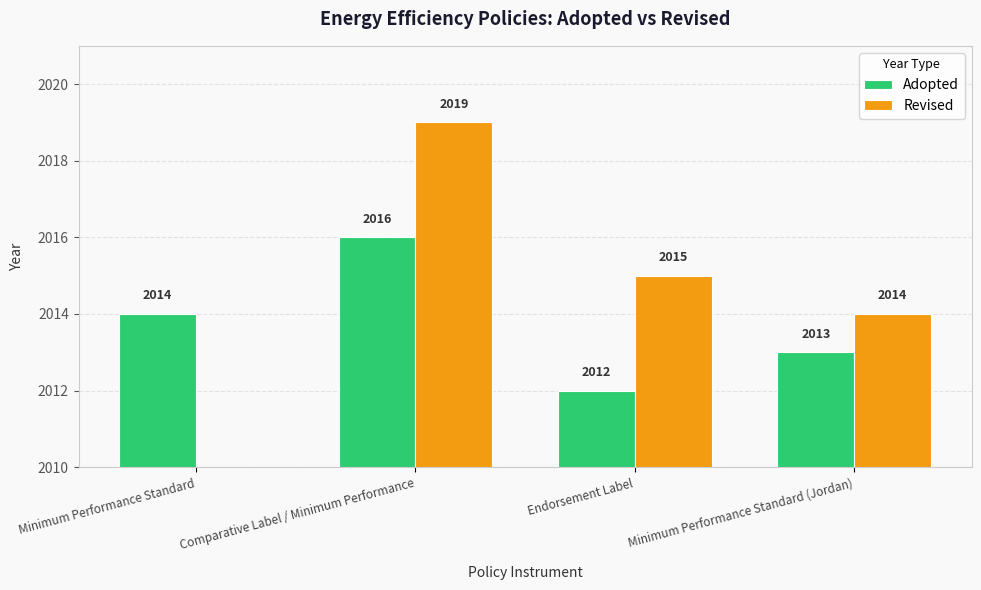

What position from the right is Comparative Label / Minimum Performance?

3